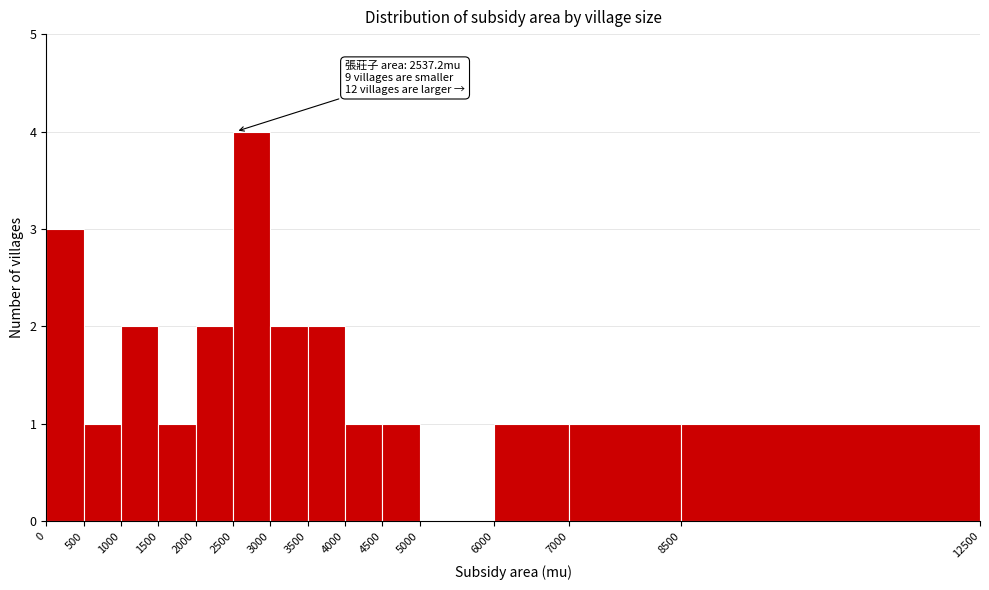

Which range on the x-axis has the tallest bar?

2500 to 3000